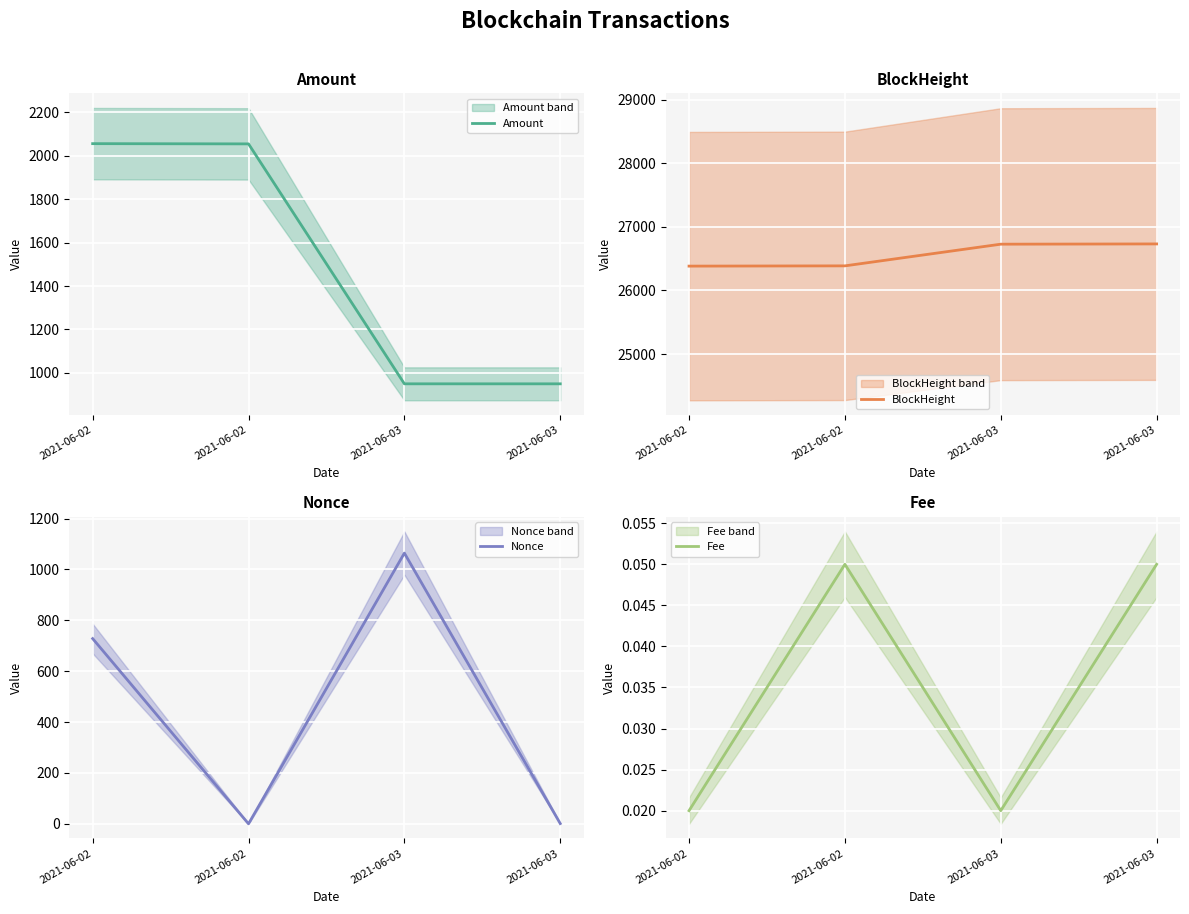

Is it true that BlockHeight equals 10814.0 at 2021-06-02?

False